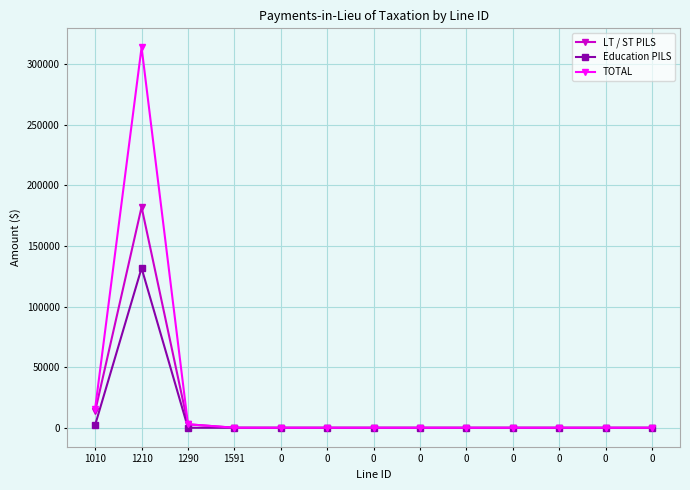

Which series has the largest range (max minus min)?

TOTAL